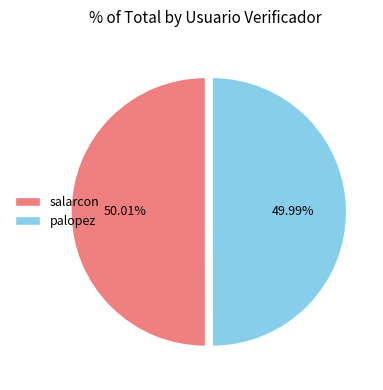

To the nearest percent, what is the average slice percentage?

50%